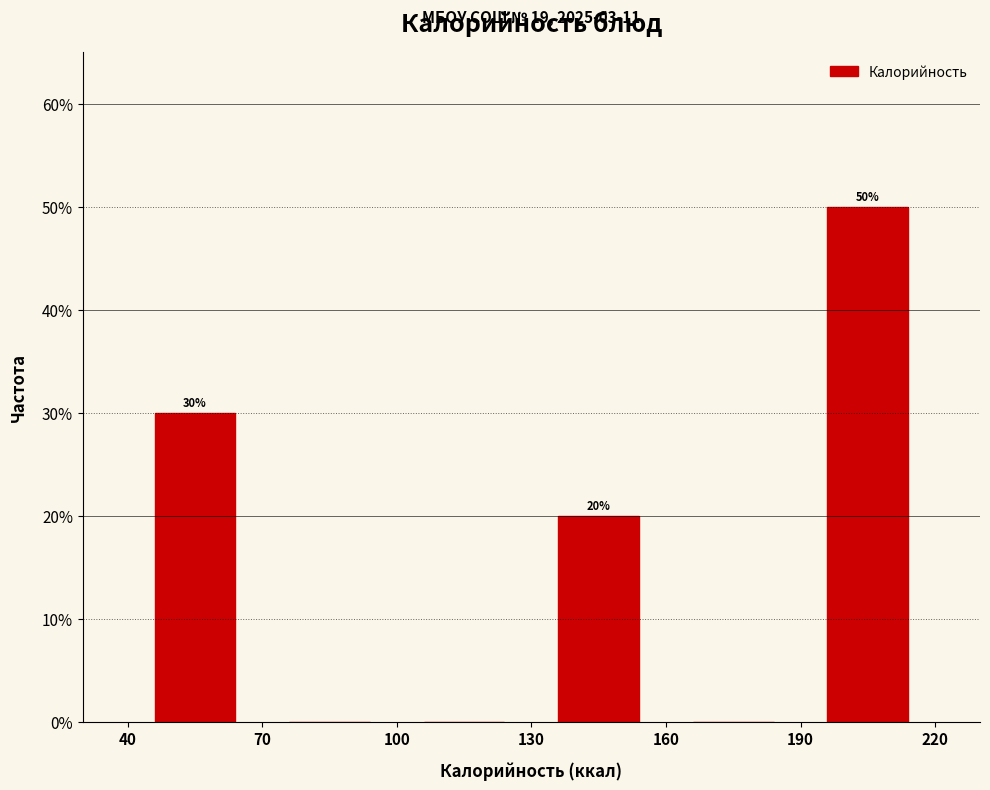

Over which range of the x-axis is the bar tallest?

190 to 220